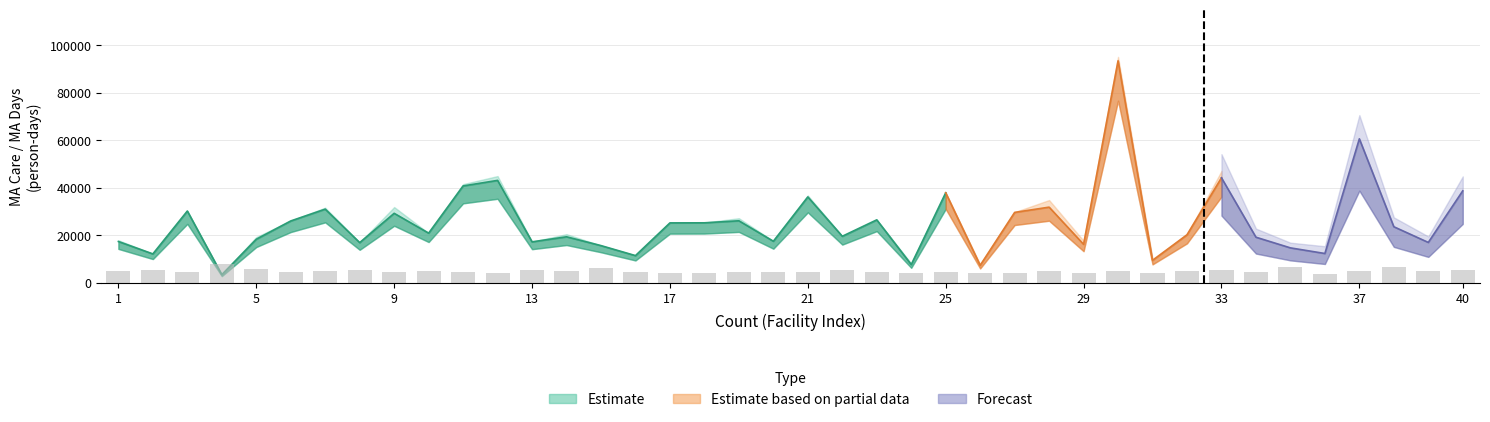

How many values in the MADays series are below 20820?

20